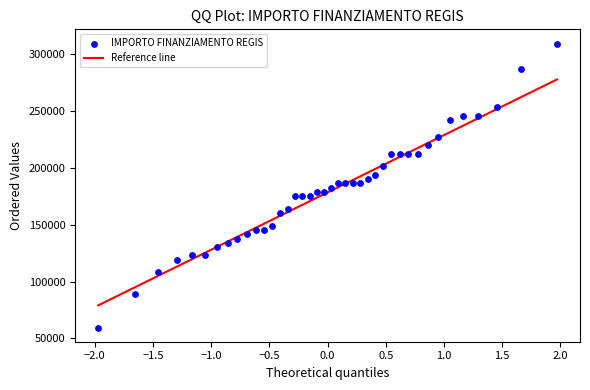

What is the range of X values (max minus min)?

3.9